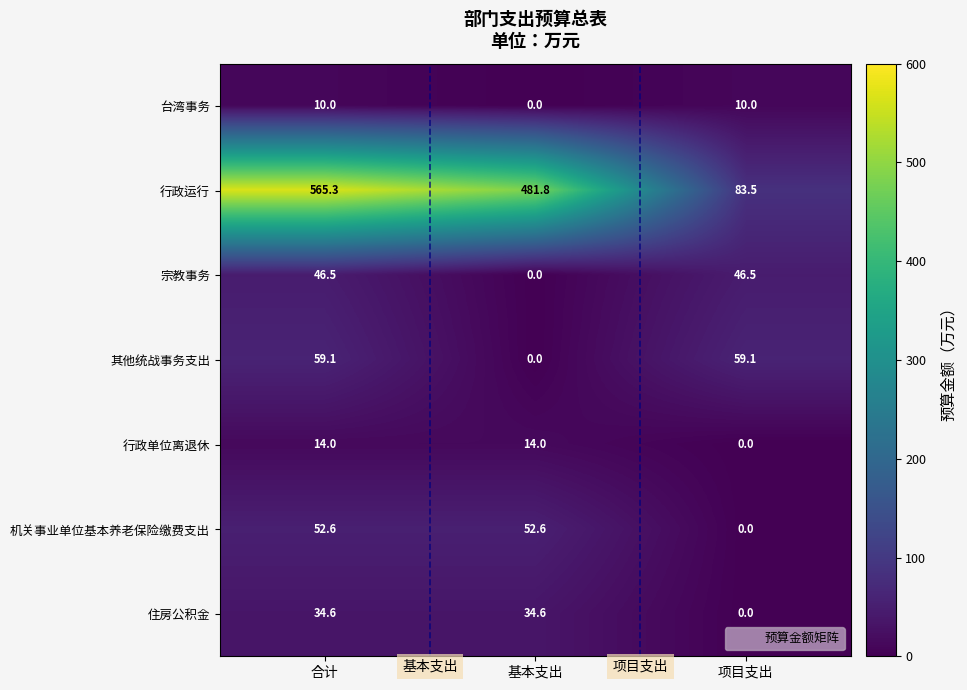

How many positive values does the 行政单位离退休 series have?

2